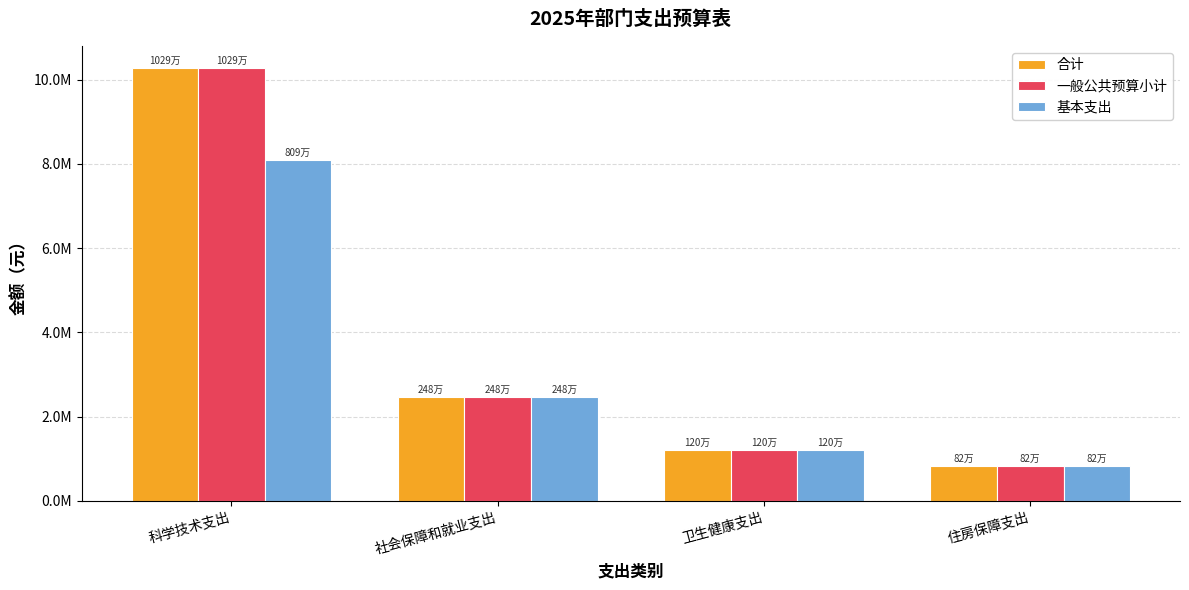

At which label is 一般公共预算小计 closest to 5556279?

社会保障和就业支出